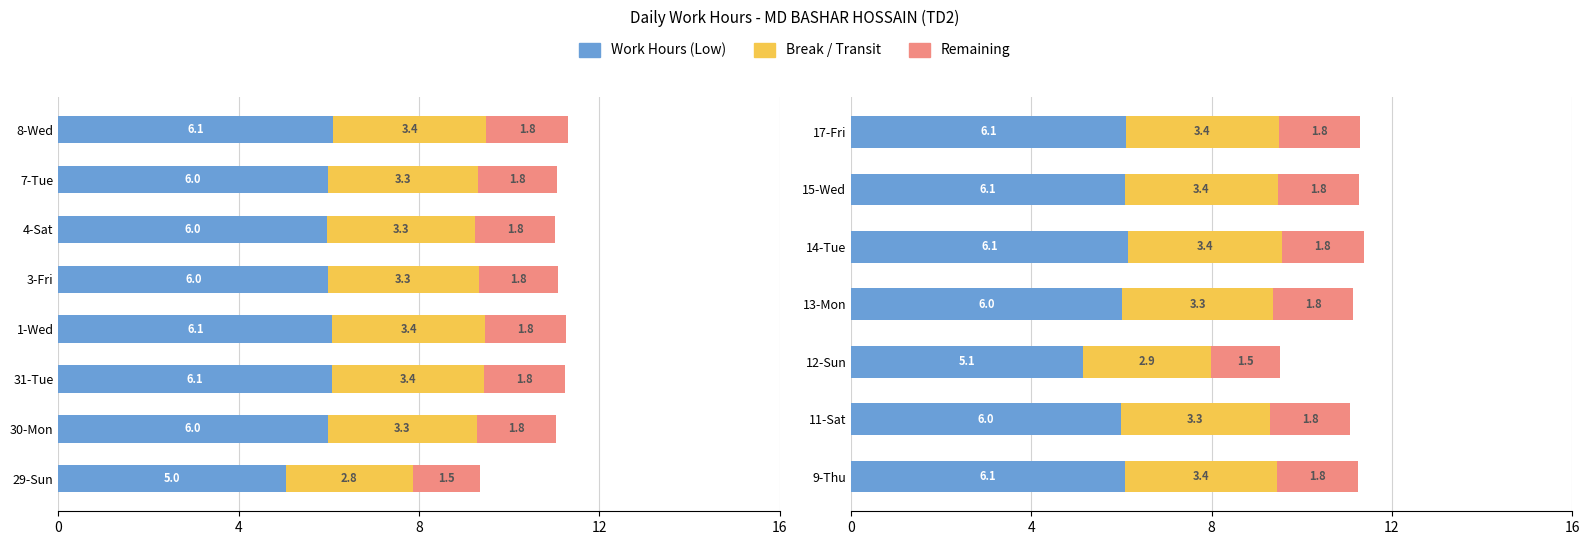

What are all the series names shown in the legend?

Work Hours (Low), Break / Transit, Remaining